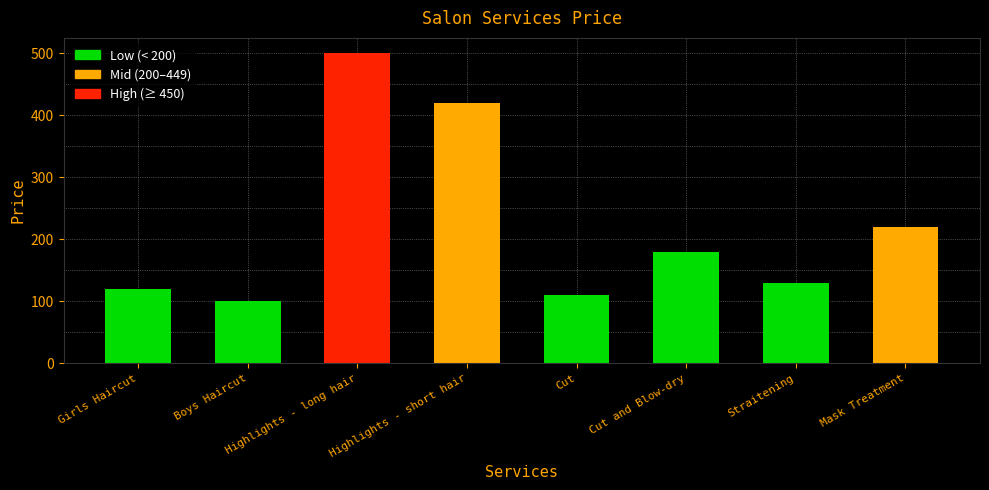

What is the label of the 7th bar from the right?

Boys Haircut